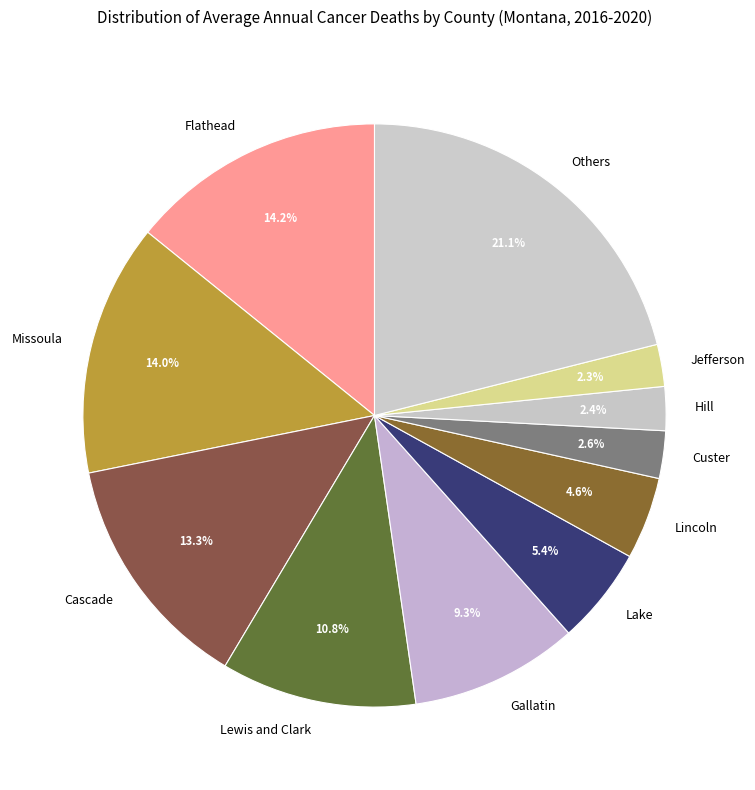

What is the largest slice in the pie chart?

Others